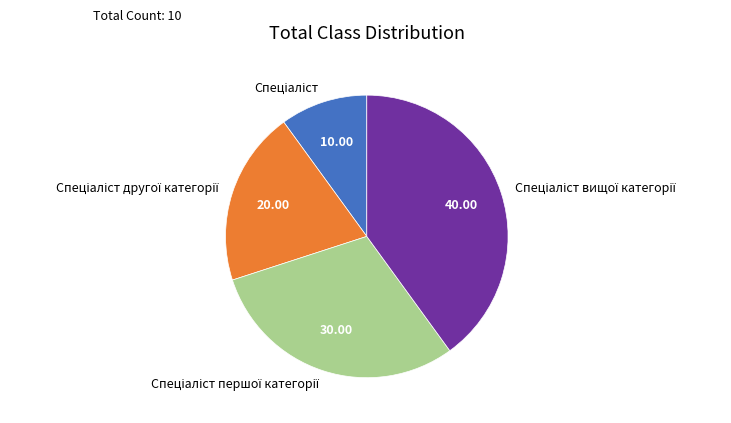

Count the number of slices in the pie.

4